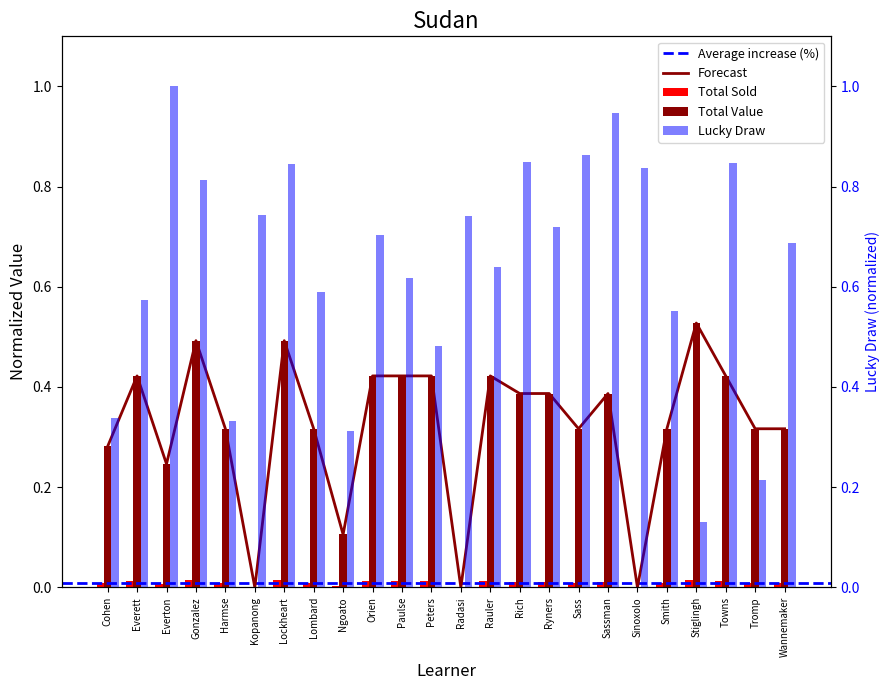

At which label does Total Sold reach its minimum?

Kopanong